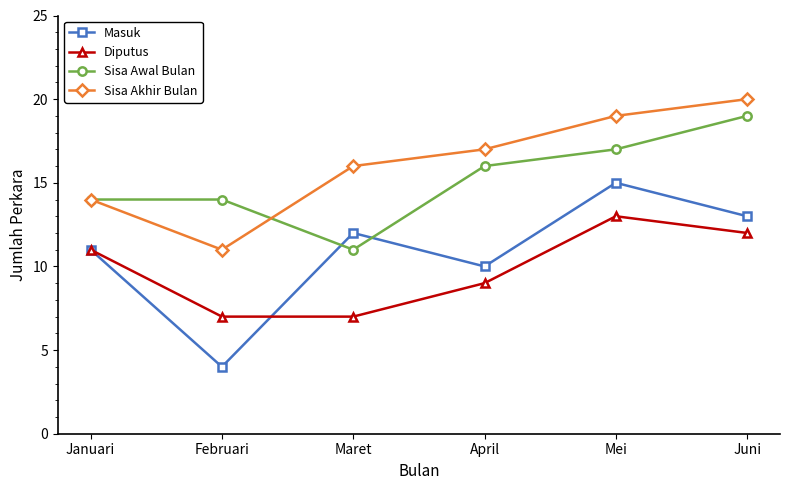

Which series changed the most between Februari and Maret?

Masuk